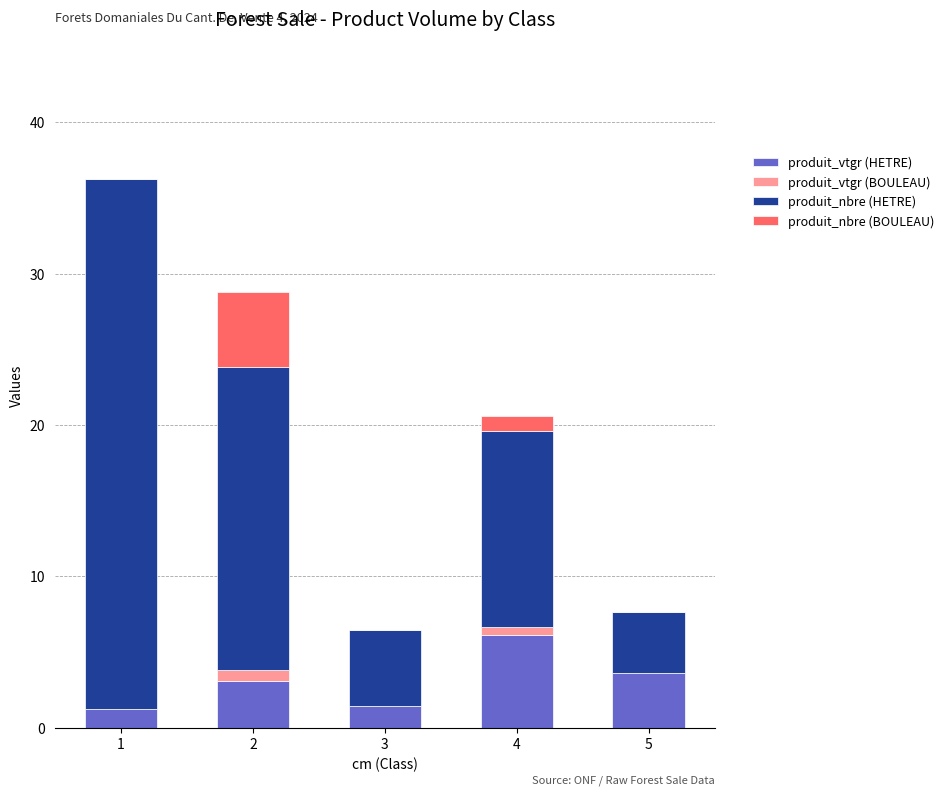

At which label does produit_vtgr (HETRE) reach its peak?

4